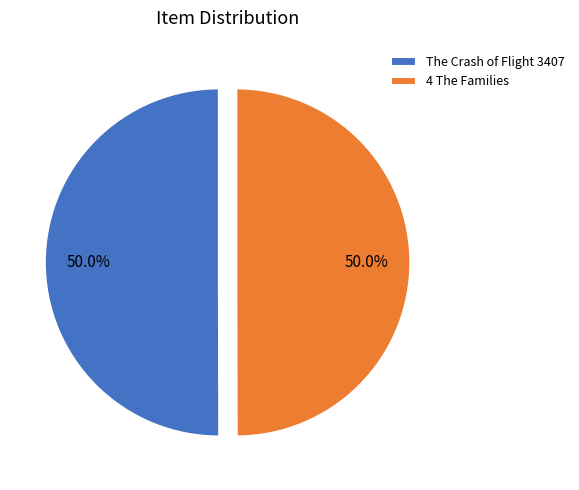

What is the ratio of the value at The Crash of Flight 3407 to the value at 4 The Families?

1.0